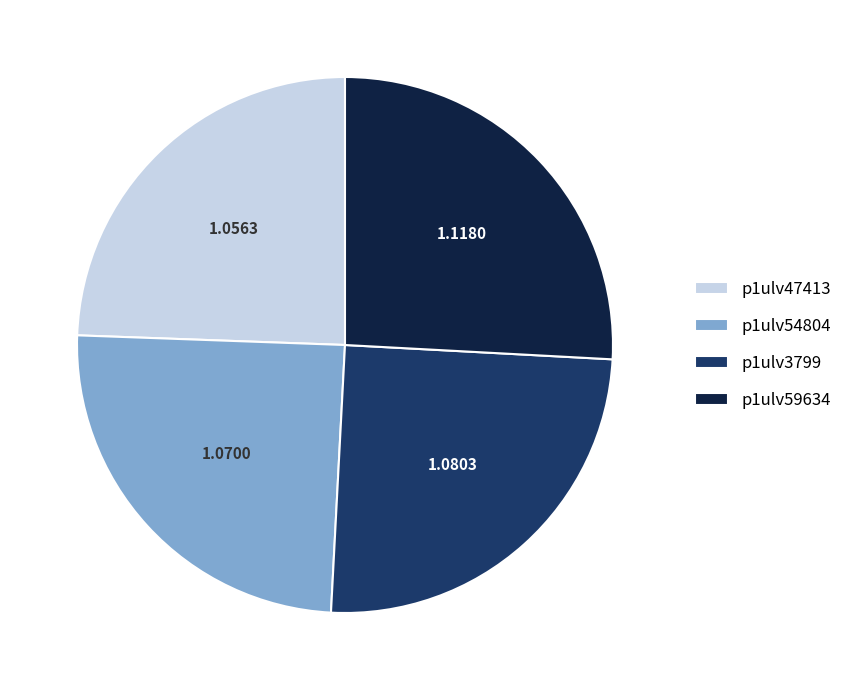

Does p1ulv3799 account for over 50% of the chart?

No